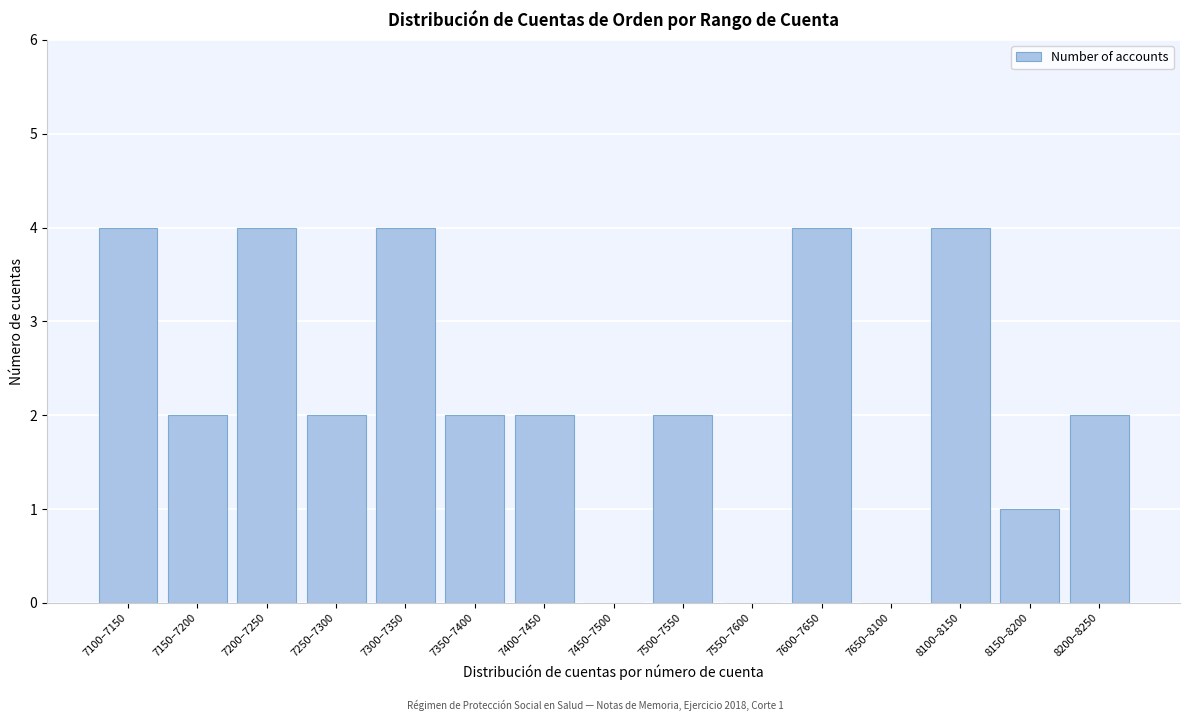

Reading left to right, transcribe all the data shown in this chart.

7100–7150=4	7150–7200=2	7200–7250=4	7250–7300=2	7300–7350=4	7350–7400=2	7400–7450=2	7450–7500=0	7500–7550=2	7550–7600=0	7600–7650=4	7650–8100=0	8100–8150=4	8150–8200=1	8200–8250=2